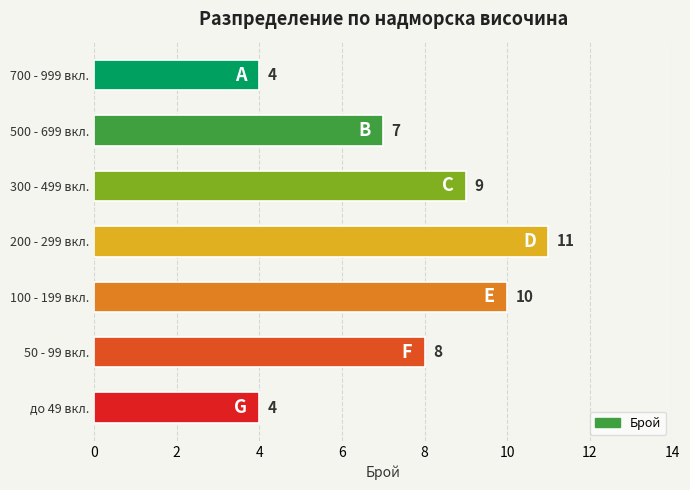

Count the number of categories in the chart.

7